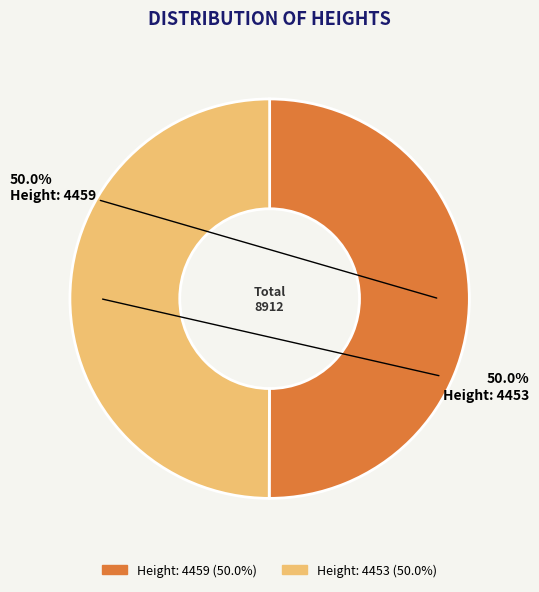

How many slices are in this pie chart?

2